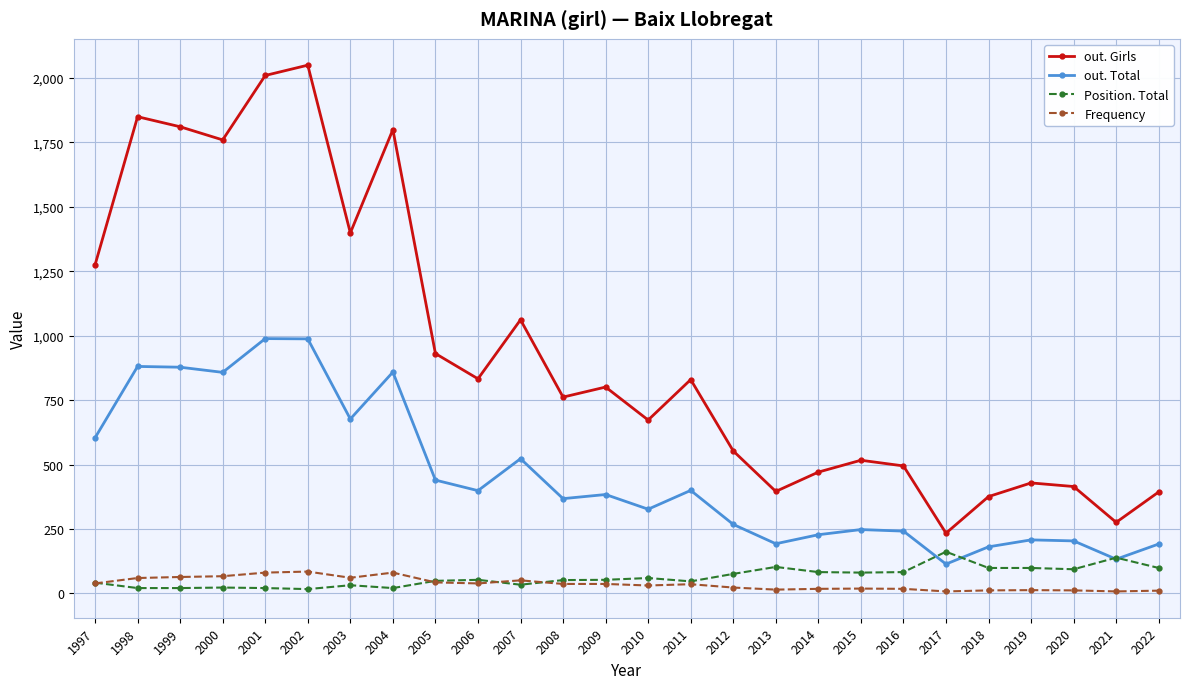

At which category does out. Girls reach its first local valley?

2000